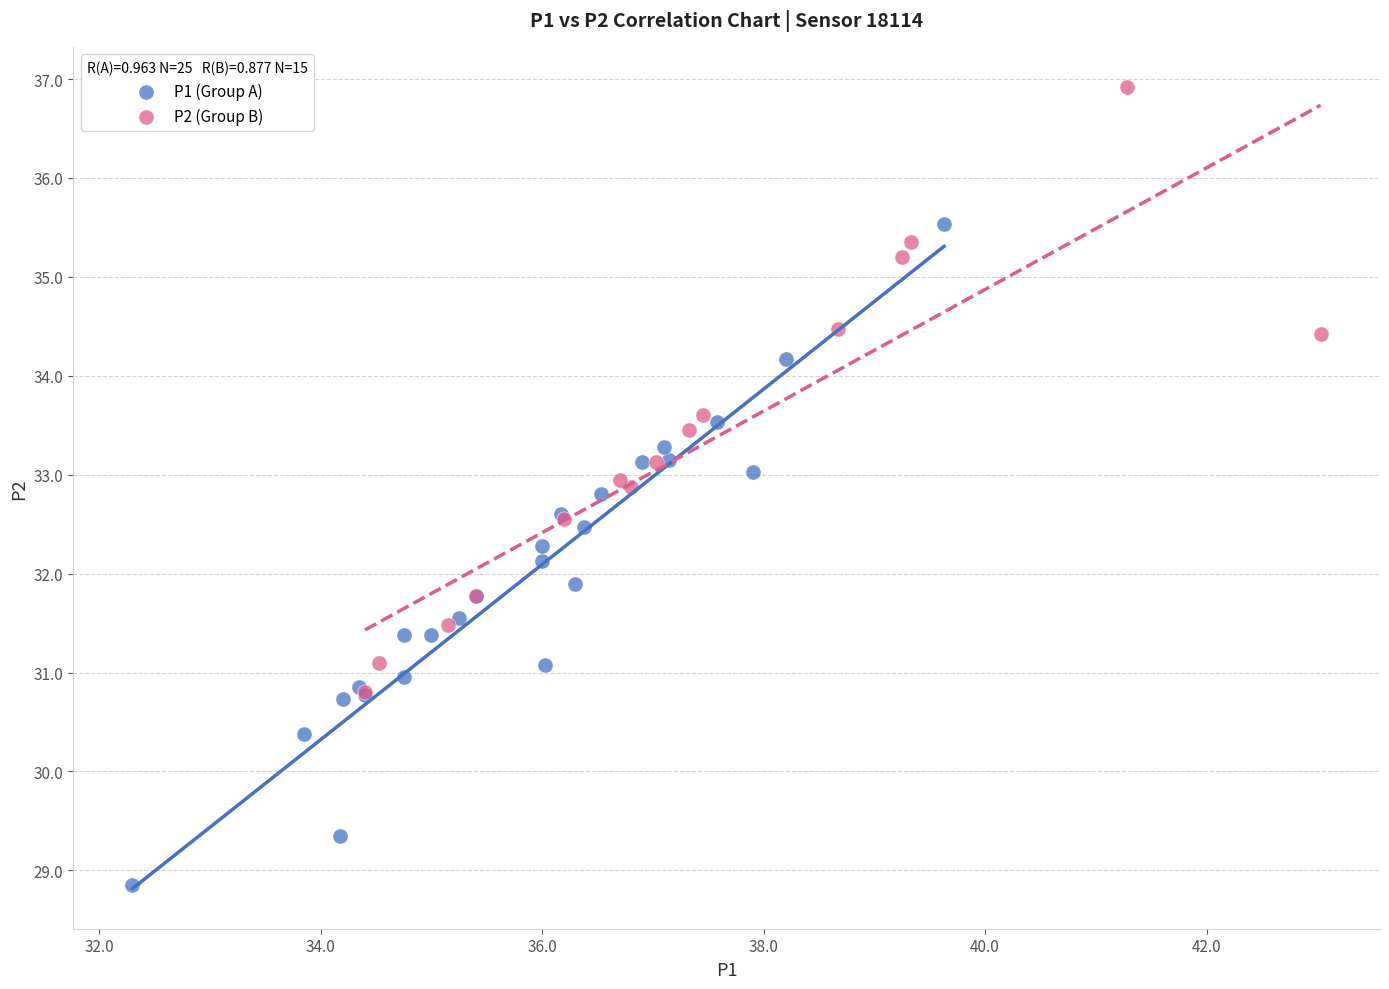

Which series reaches the maximum Y coordinate?

P2 (Group B)